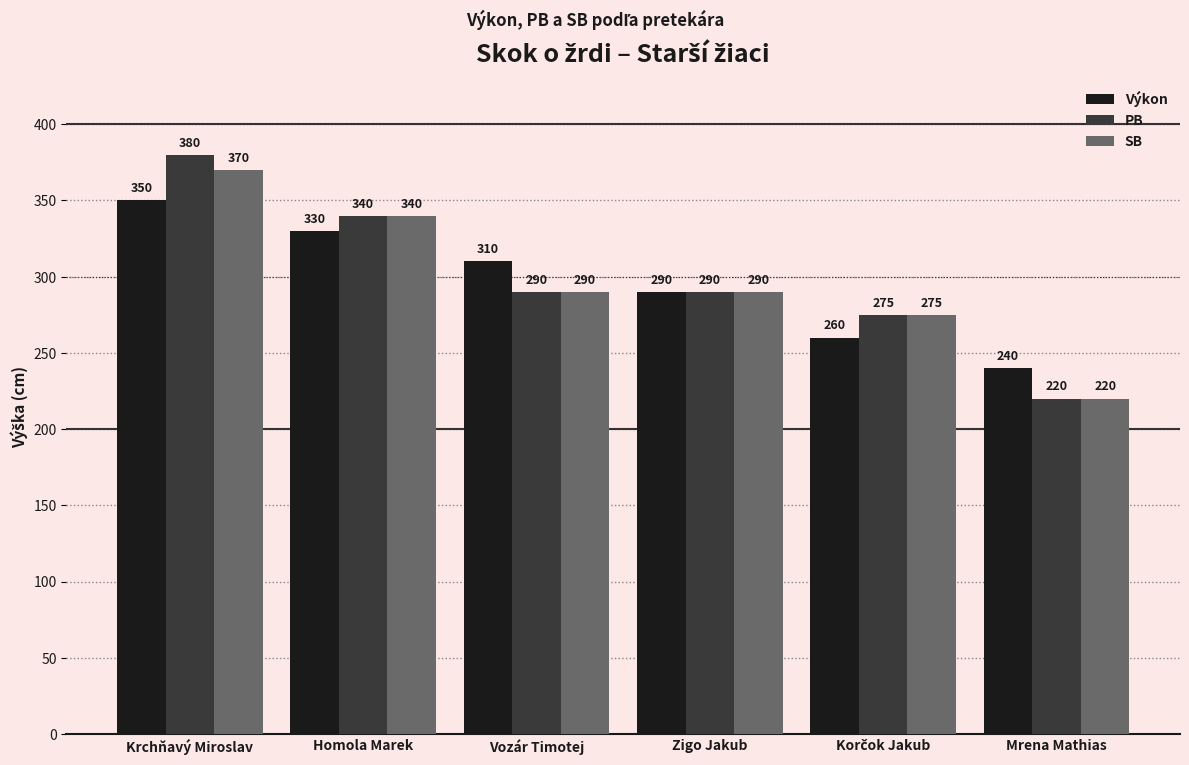

What position from the right is Krchňavý Miroslav?

6